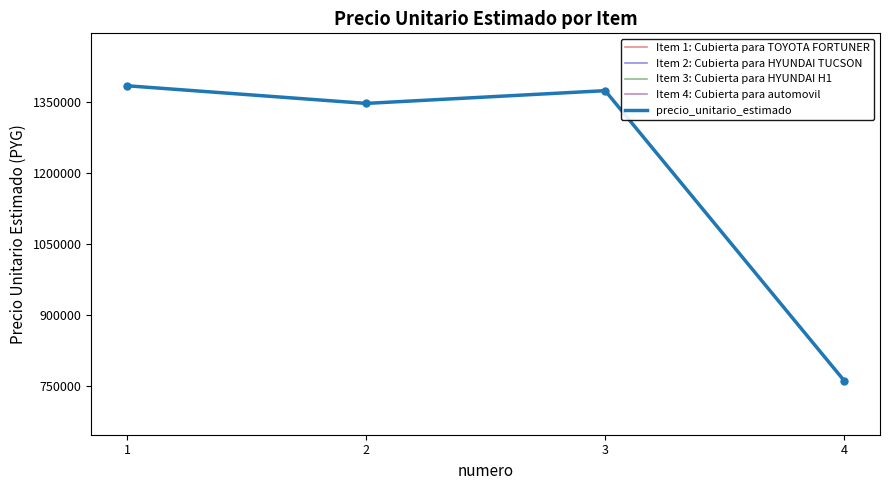

What is the value of the 3rd point from the left?

1374151